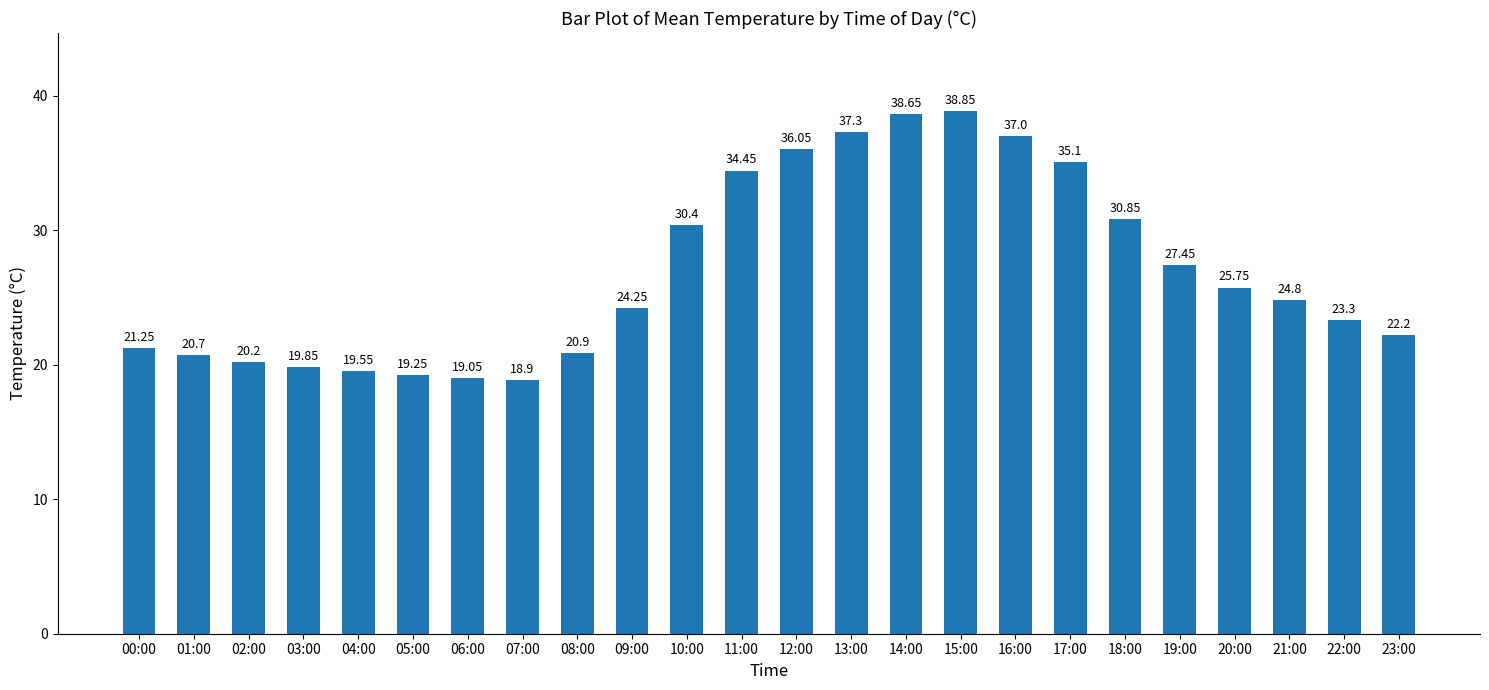

Rank the categories by value from lowest to highest.

07:00, 06:00, 05:00, 04:00, 03:00, 02:00, 01:00, 08:00, 00:00, 23:00, 22:00, 09:00, 21:00, 20:00, 19:00, 10:00, 18:00, 11:00, 17:00, 12:00, 16:00, 13:00, 14:00, 15:00